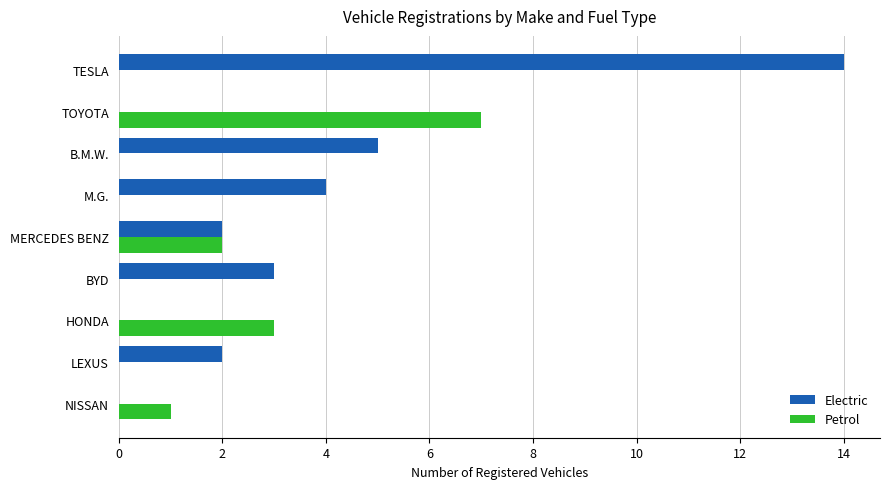

What is the highest value of the Electric series?

14